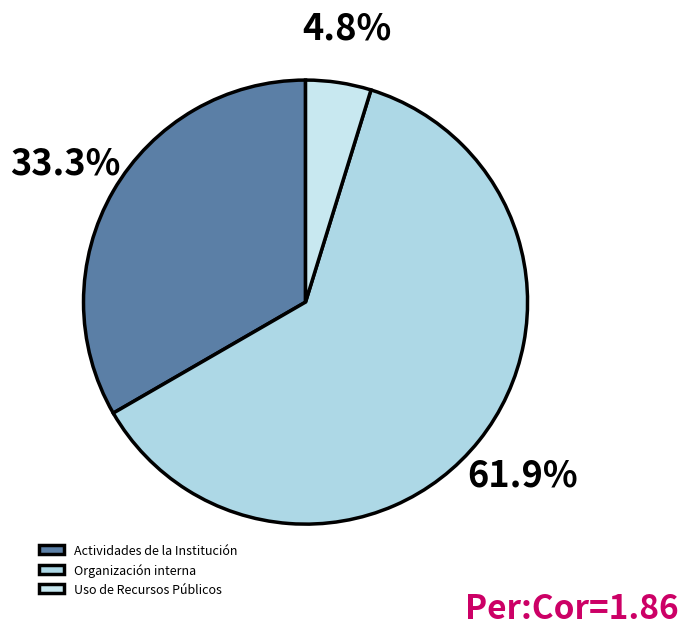

To the nearest percent, what portion does Uso de Recursos Públicos represent?

5%